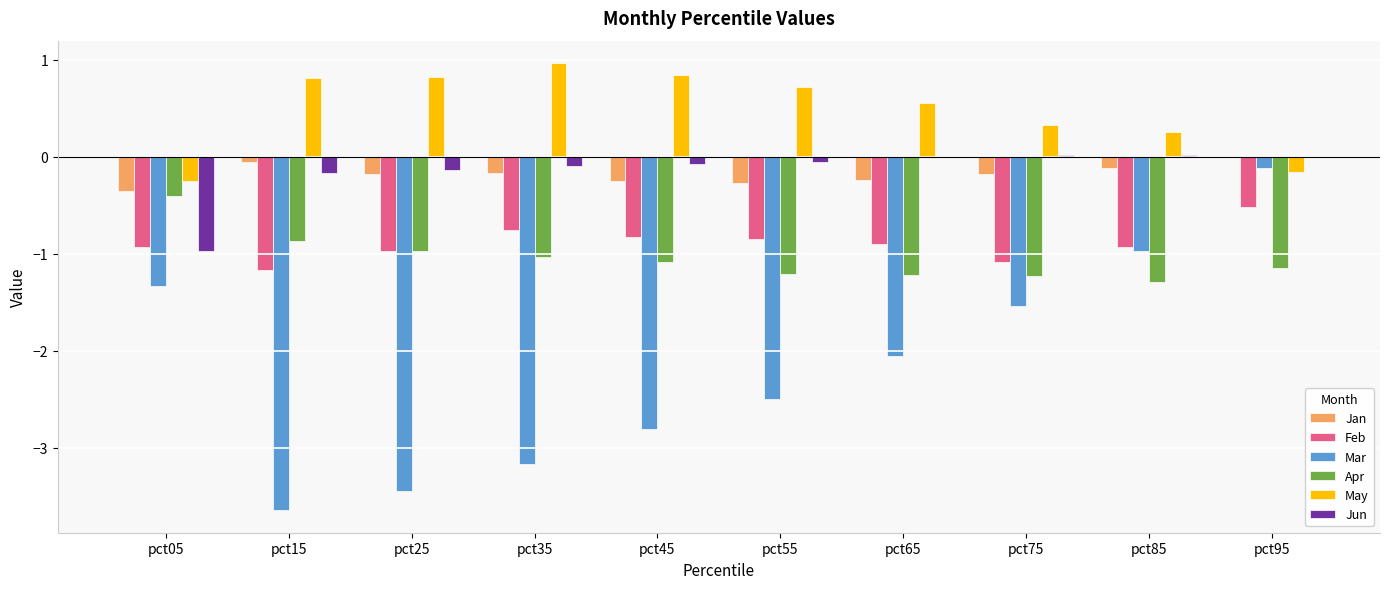

Where does the Apr series first go above -1?

pct05